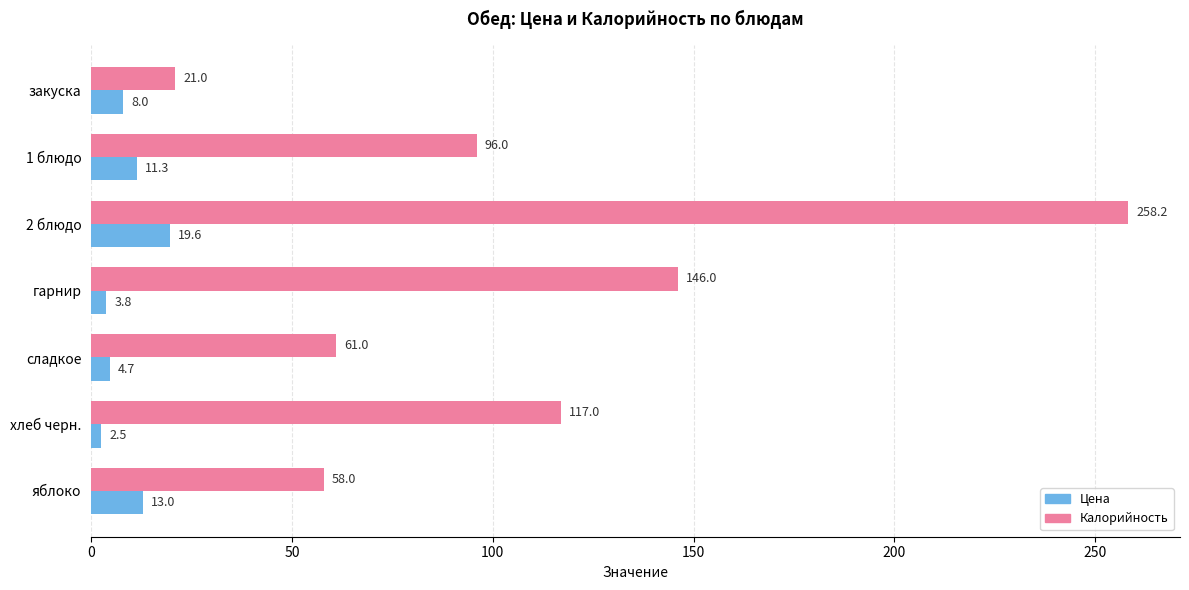

What is the maximum value shown in the chart?

258.2